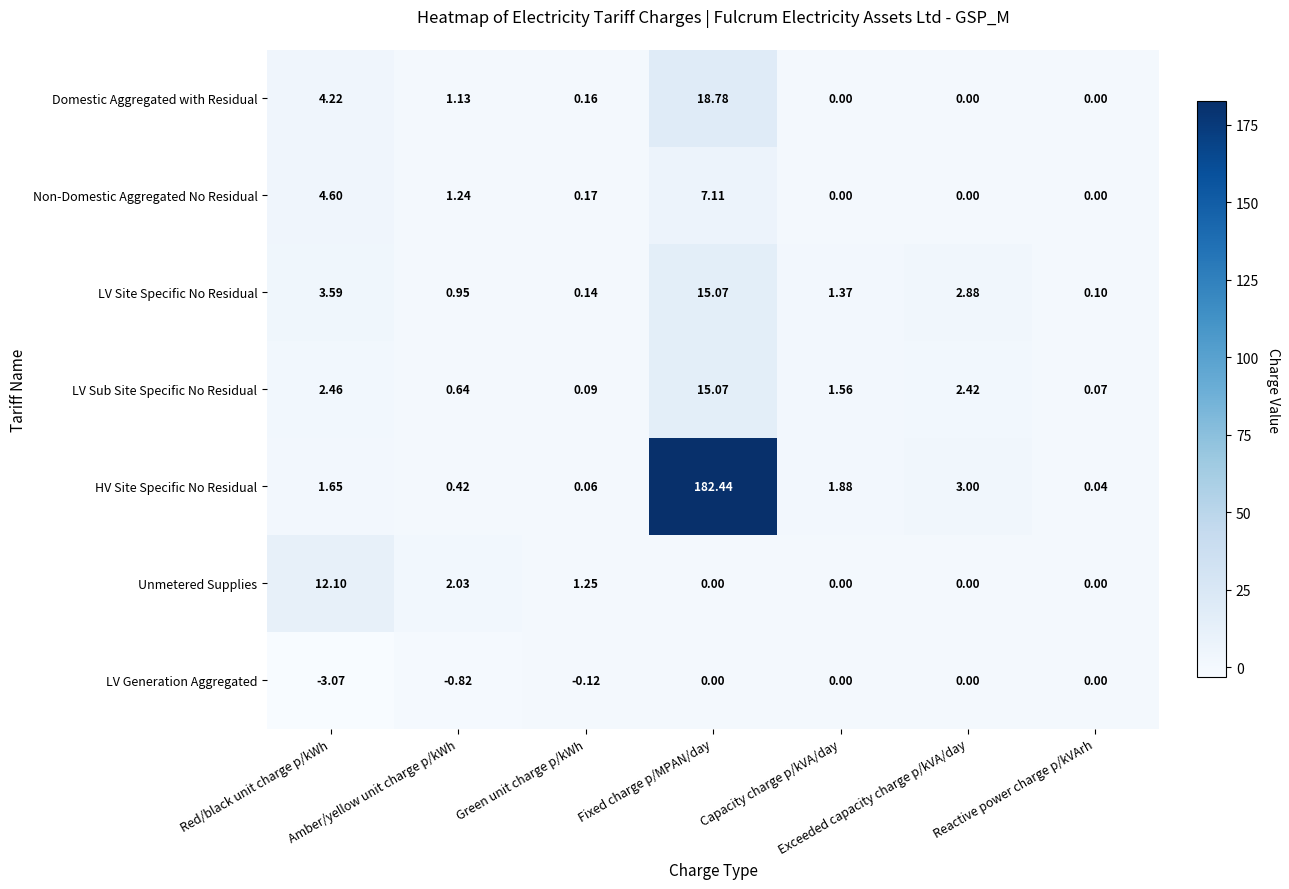

Which series has the largest total across all categories?

HV Site Specific No Residual